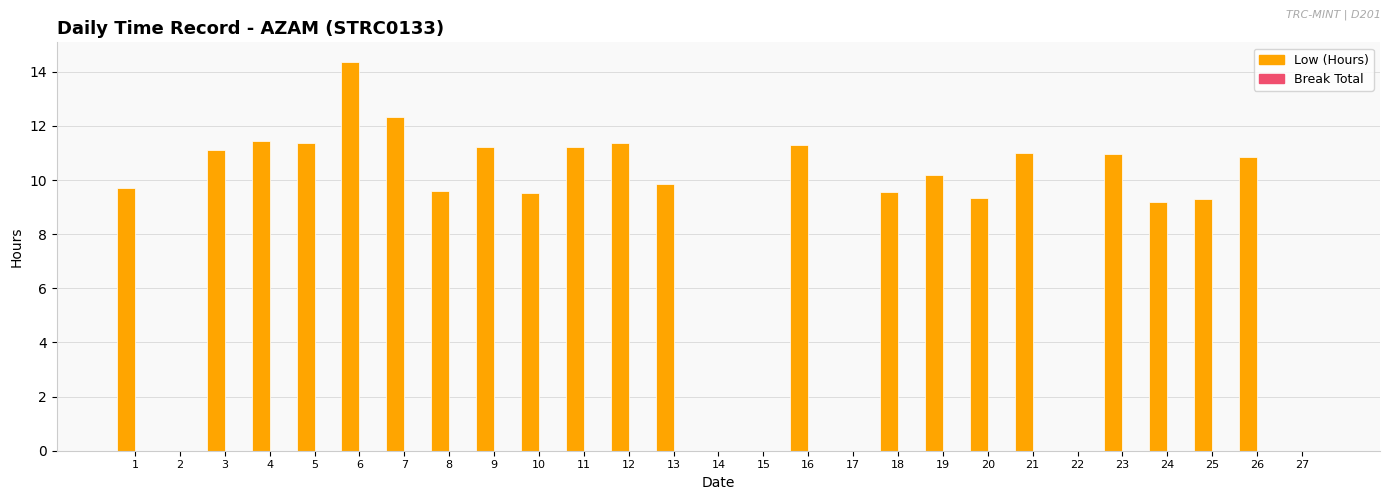

What is the greatest value displayed?

14.4